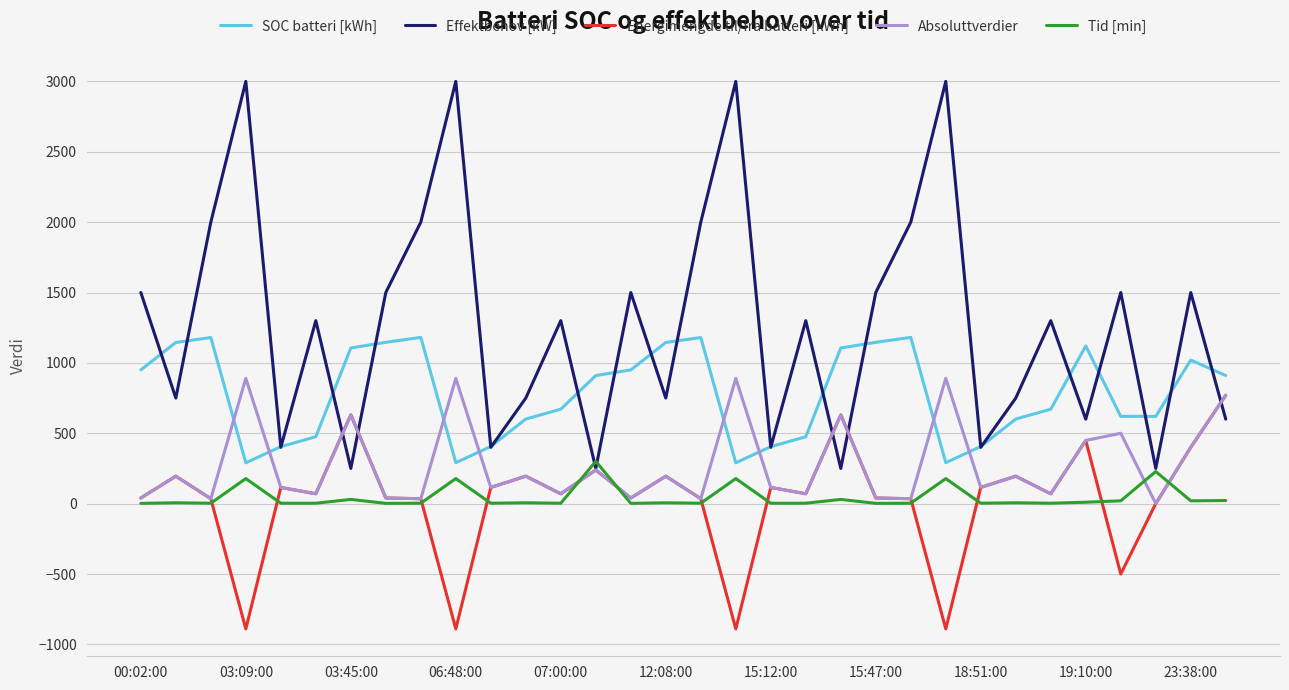

Which series has the largest total across all categories?

Effektbehov [kW]